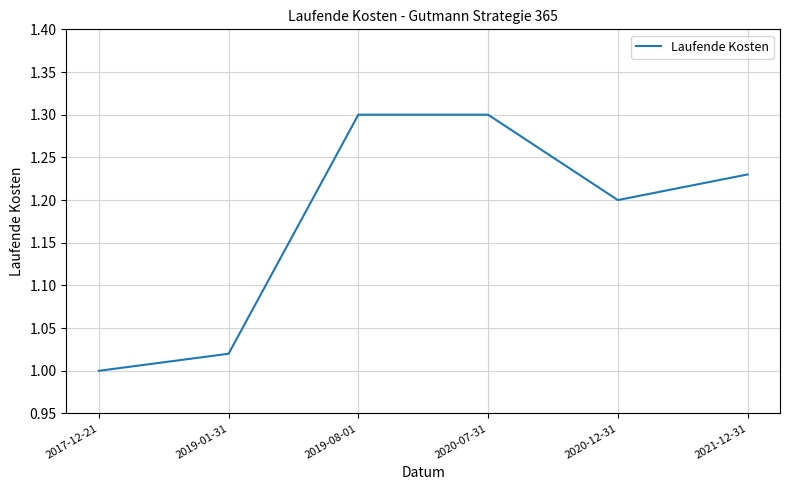

What is the ratio of the value at 2019-08-01 to the value at 2019-01-31?

1.3